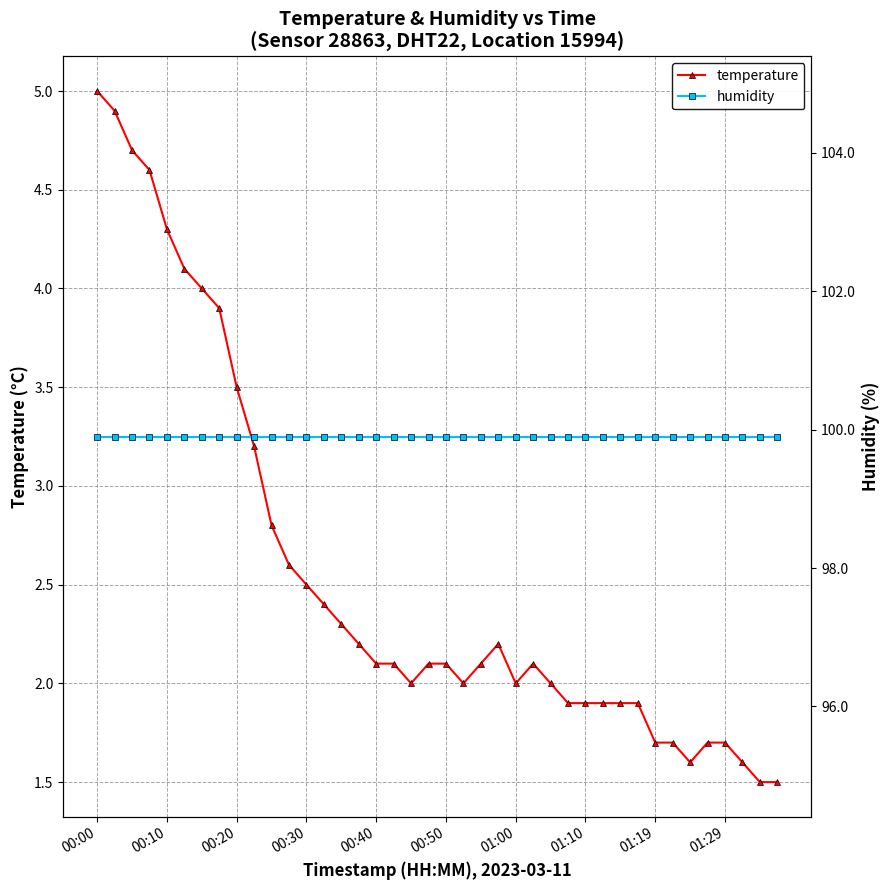

What is the average value of the temperature series?

2.6